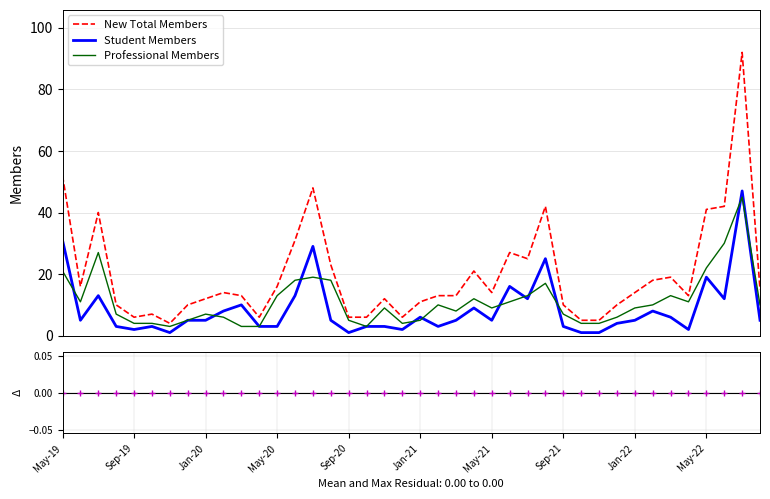

True or false: Student Members and New Total Members intersect in this chart.

False